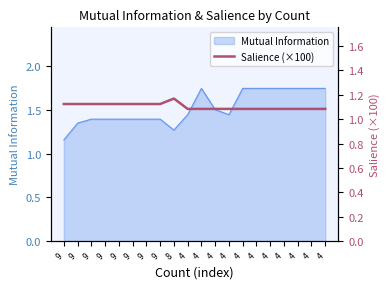

How many lines are shown in the chart?

1